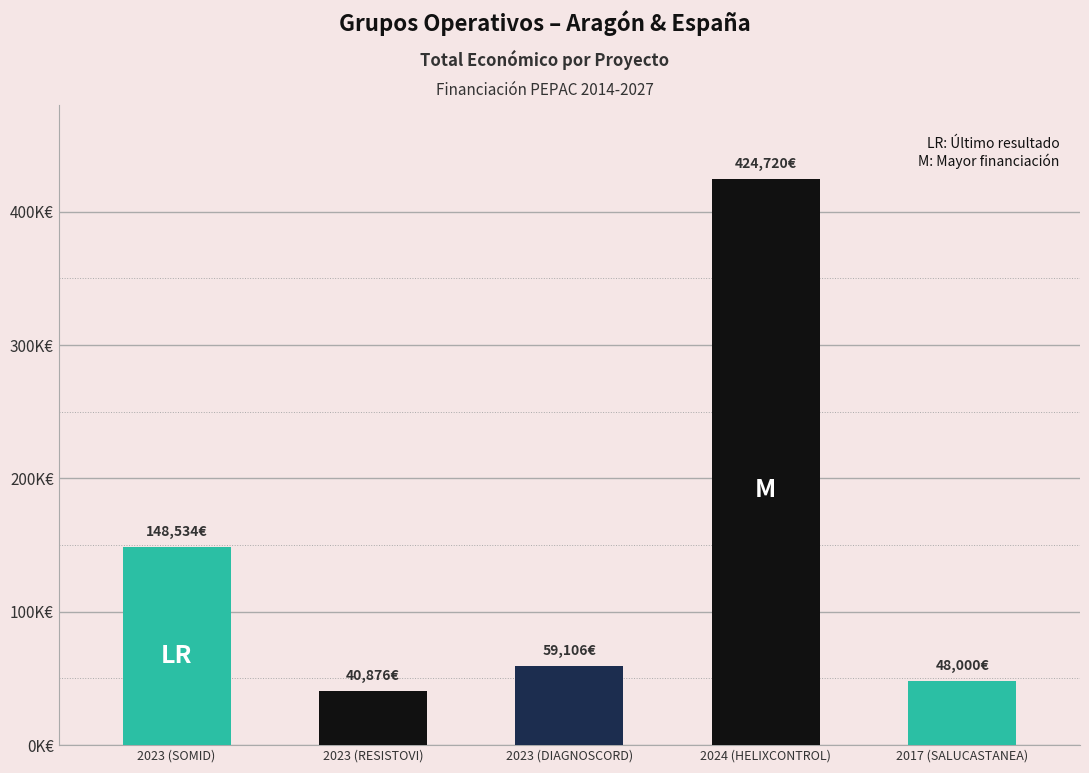

Reading right to left, transcribe all the data shown in this chart.

2017 (SALUCASTANEA)=48000	2024 (HELIXCONTROL)=424720	2023 (DIAGNOSCORD)=59106	2023 (RESISTOVI)=40876	2023 (SOMID)=148534